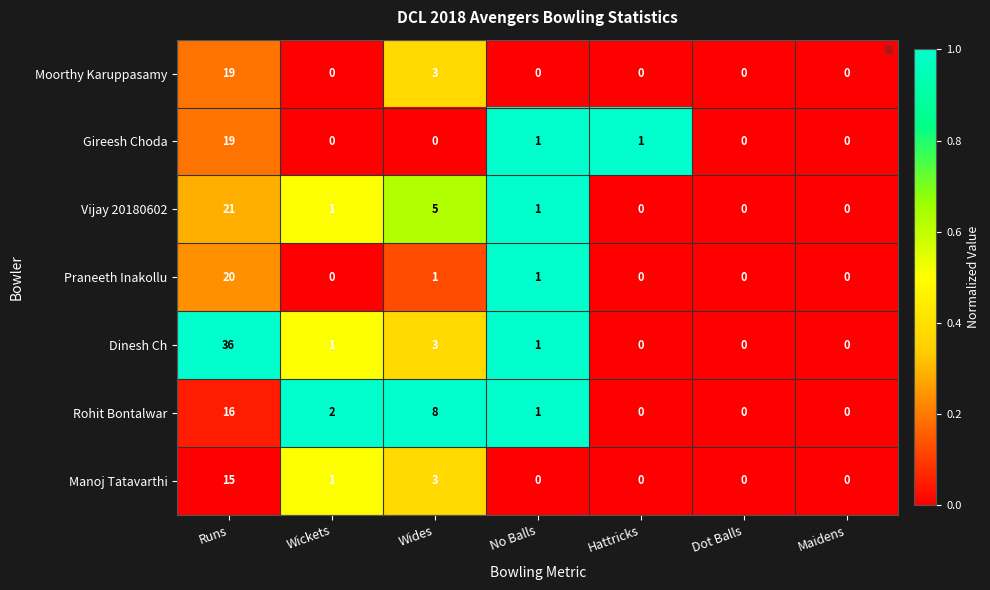

The Praneeth Inakollu series shows 32 at Runs. True or false?

False